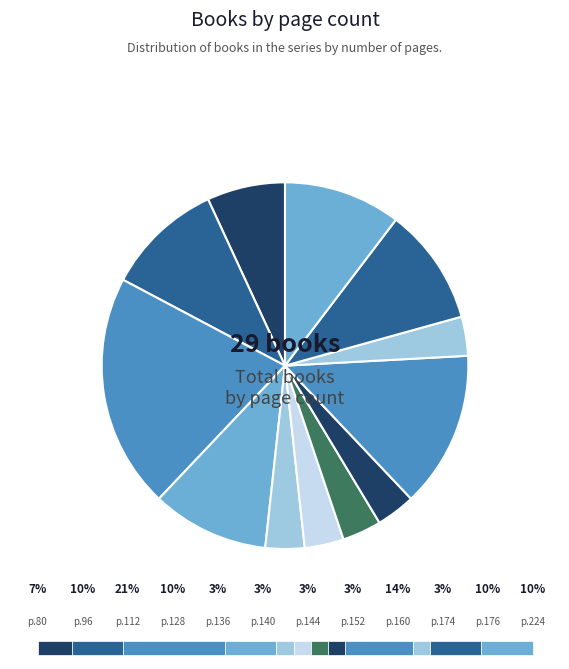

Is it true that 144 is 15% of the pie?

False